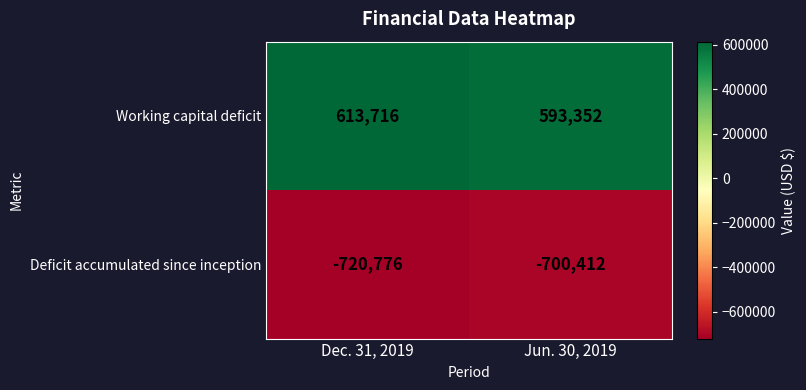

What is the difference between the highest and lowest values at Dec. 31, 2019?

1334492